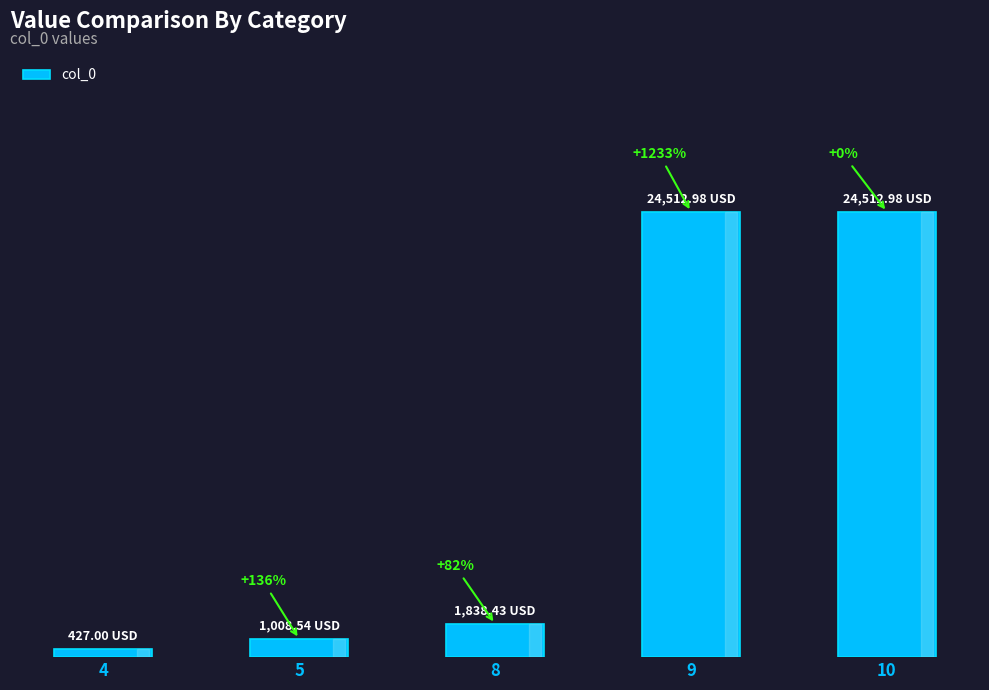

What is the sum of all values?

52299.9